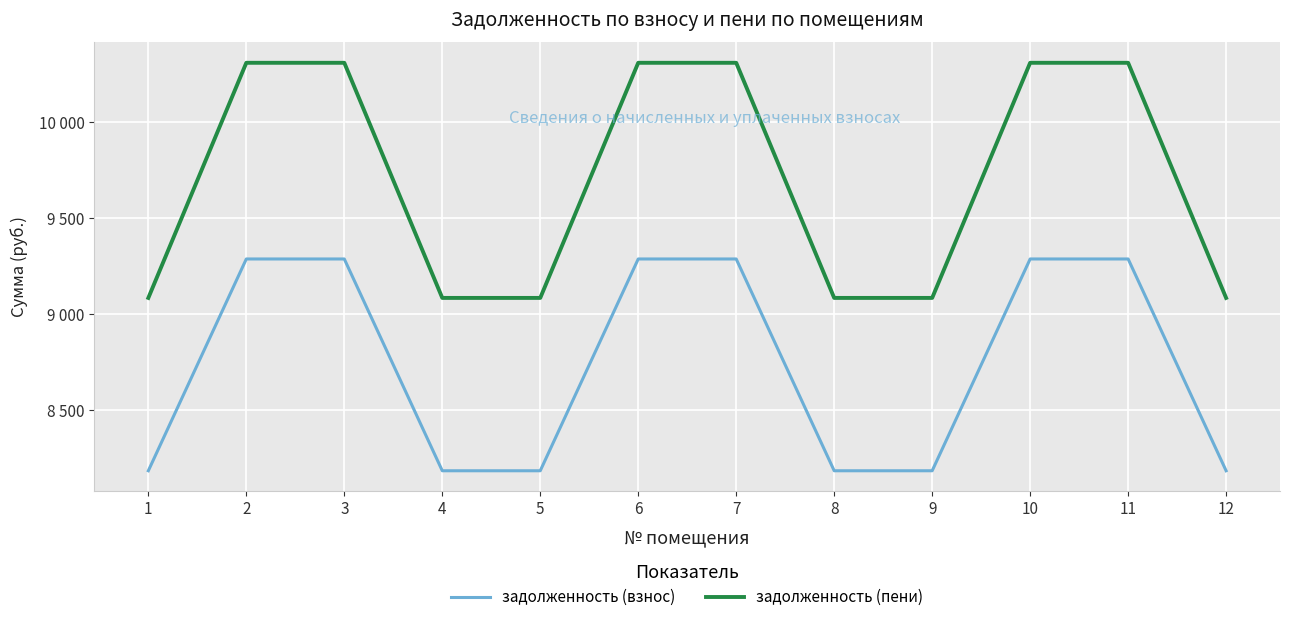

What is the maximum value shown in the chart?

10309.3